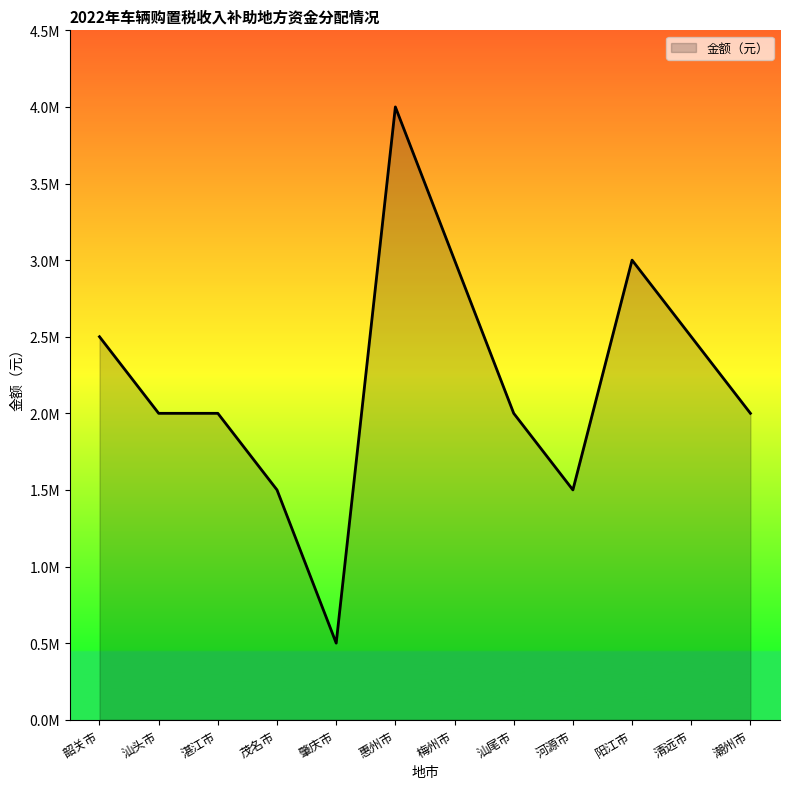

Does the chart have visible grid lines?

No